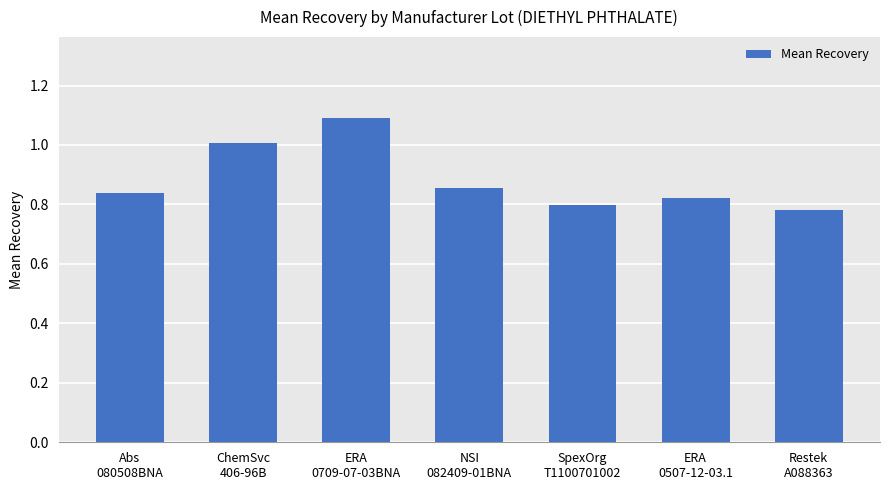

What is the change in value from ChemSvc
406-96B to ERA
0709-07-03BNA?

+0.1